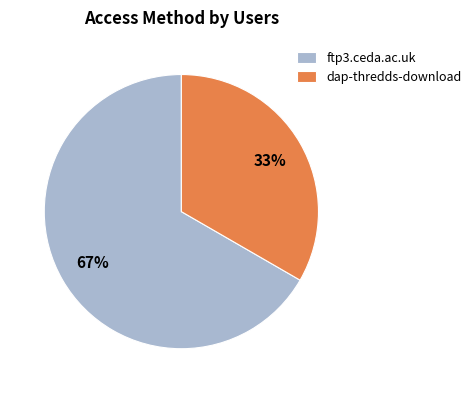

Which slice is the smallest?

dap-thredds-download